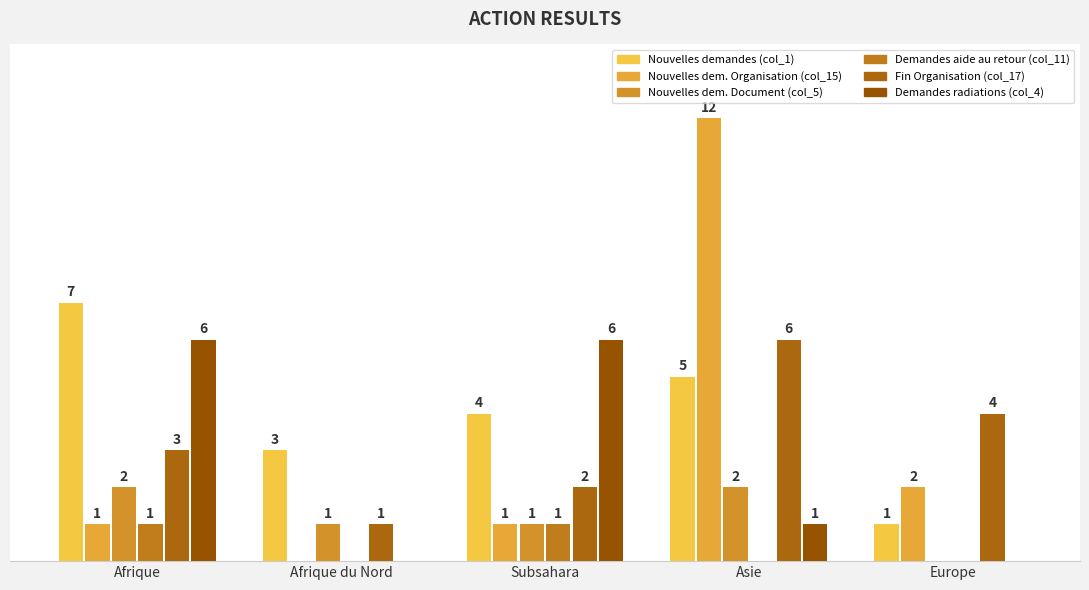

Does the chart contain stacked bars?

No